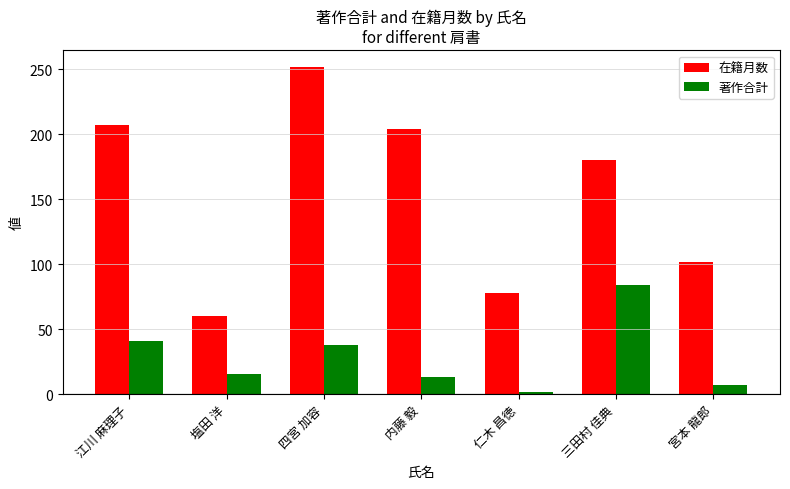

Rank the series by their average value, from lowest to highest.

著作合計, 在籍月数